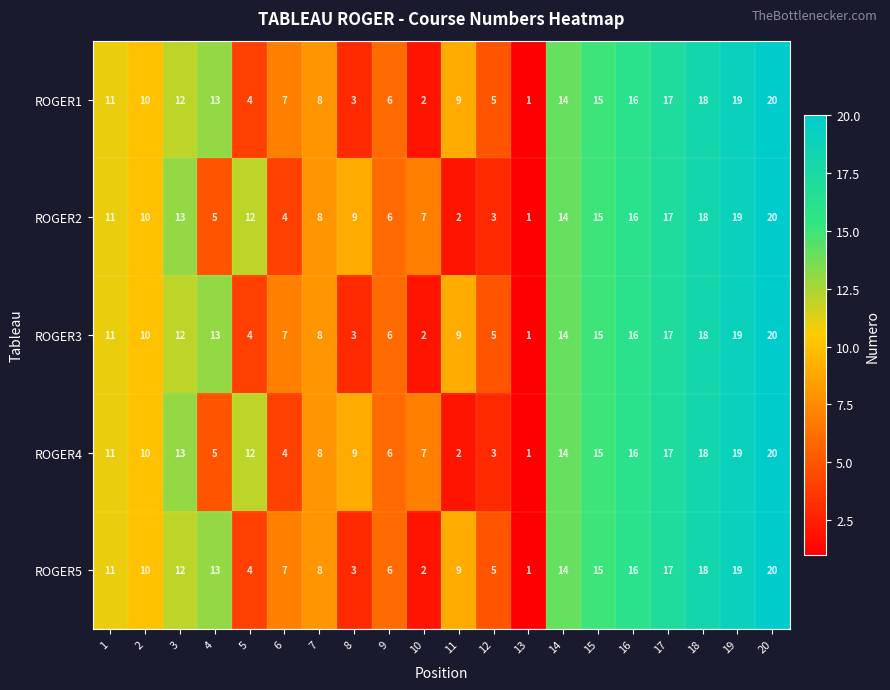

Is the value of ROGER1 at 17 greater than the value of ROGER2 at 15?

Yes